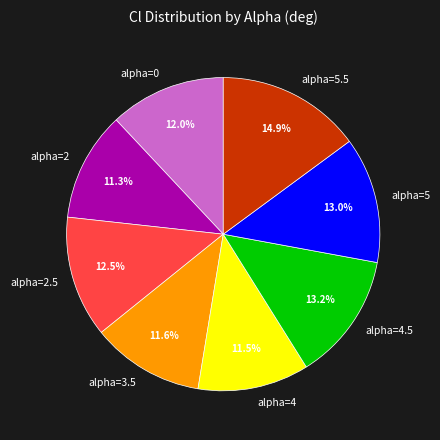

How many slices are in this pie chart?

8